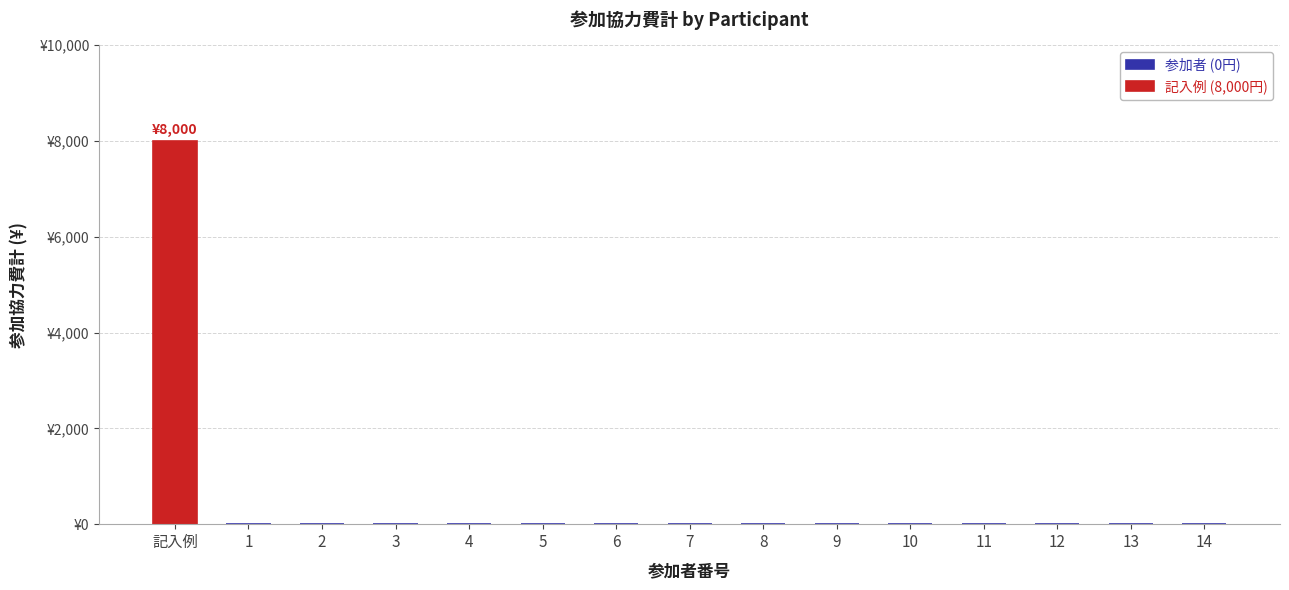

Which category has the highest value across all series?

記入例